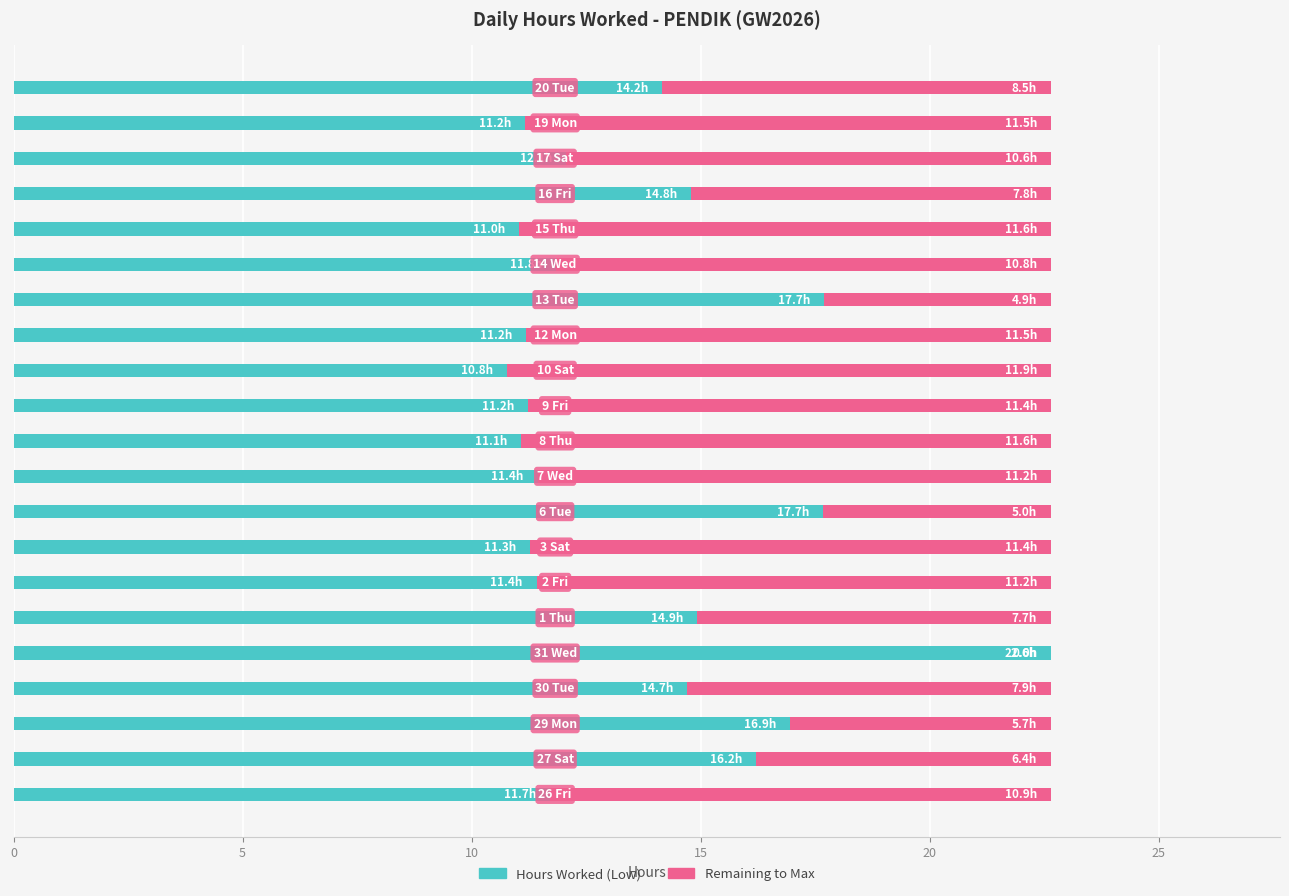

What is the sum of all Hours Worked (Low) values?

286.0